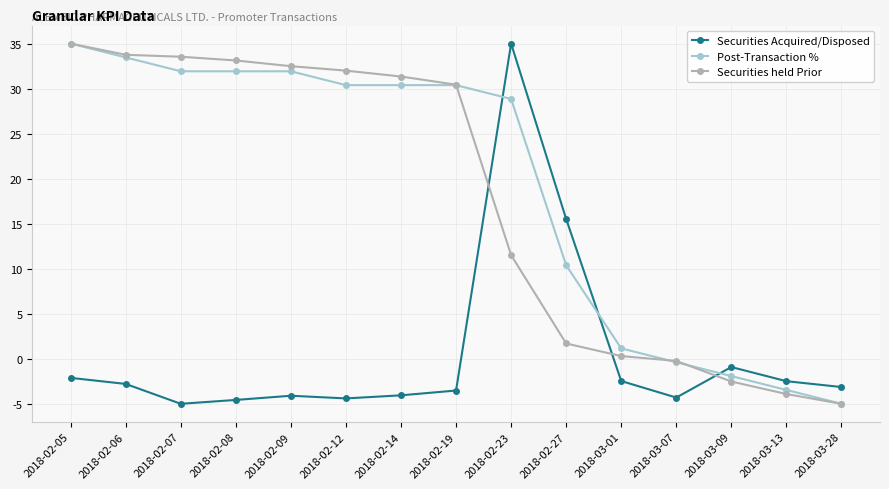

The value of Securities held Prior at 2018-02-05 is 60.4. True or false?

False